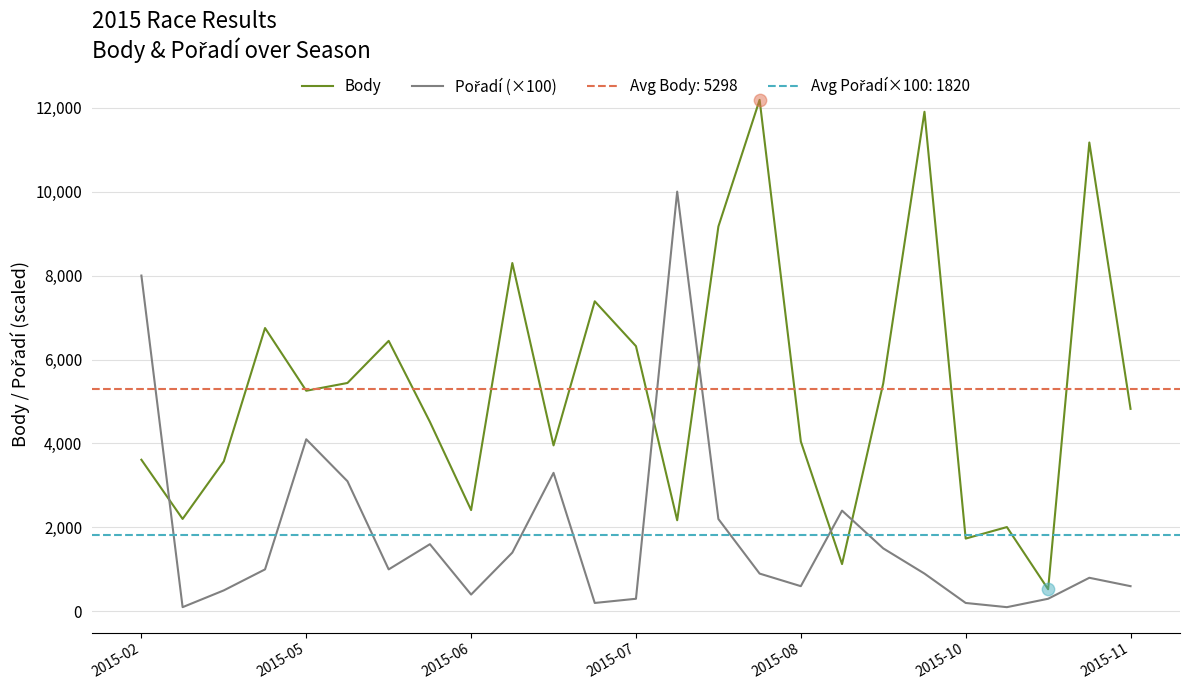

At which category is the sum across all series the highest?

15